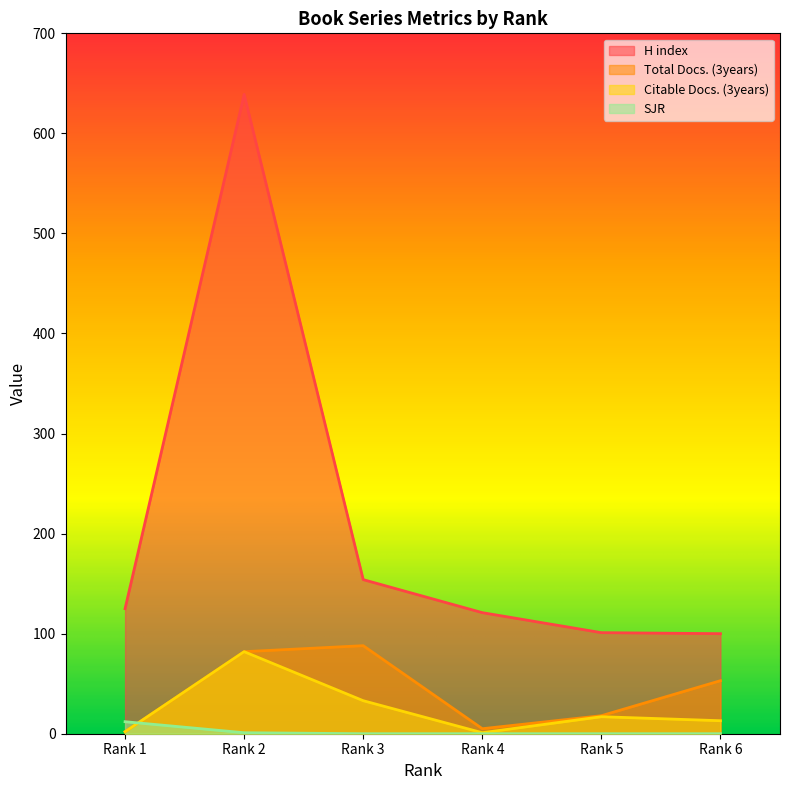

Count the number of categories in the chart.

6